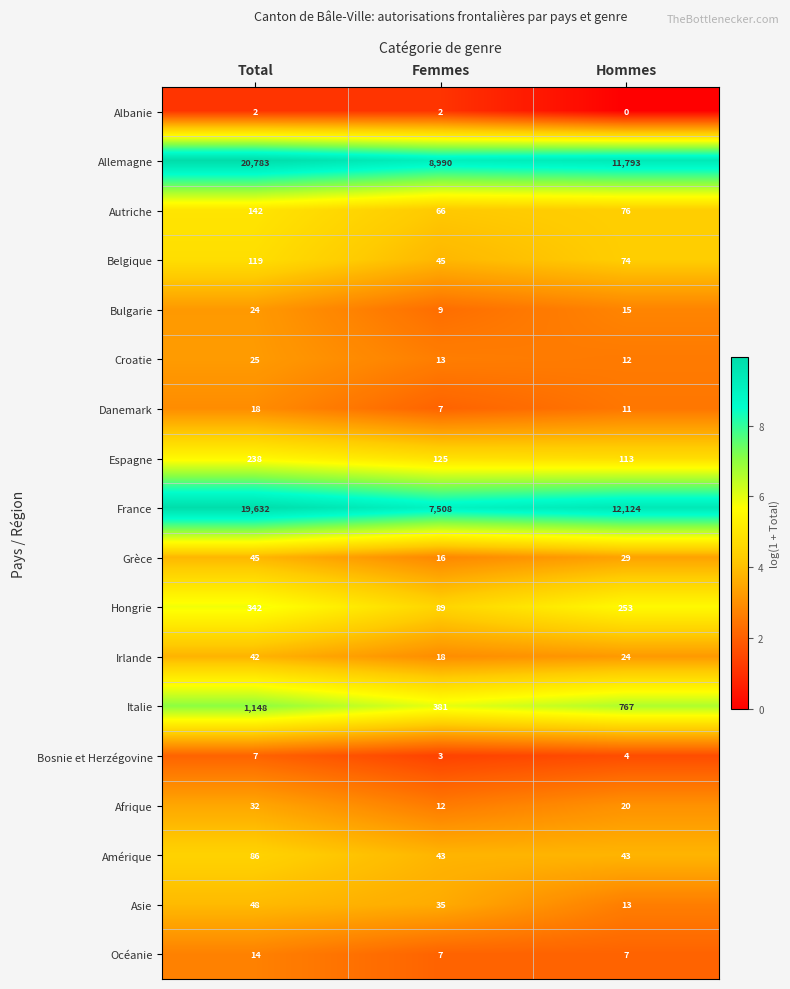

Count the number of data series in this chart.

18